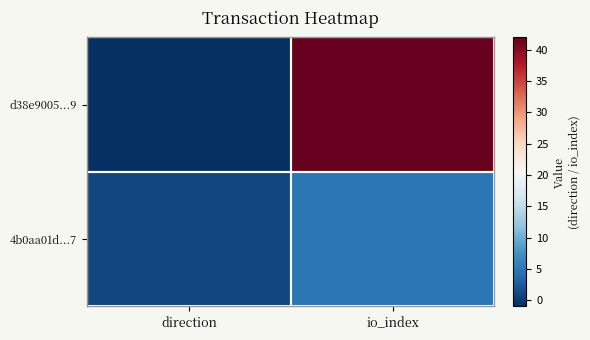

Which has a higher value, io_index or direction?

io_index